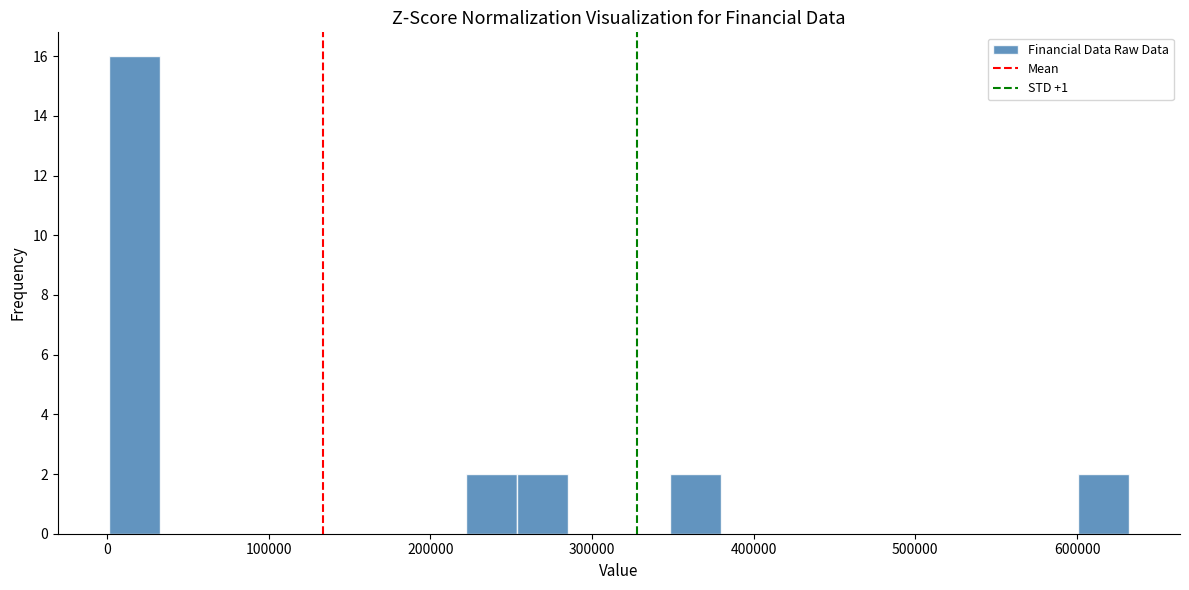

Read against the x-axis, roughly where is the centre of the tallest bar?

20000